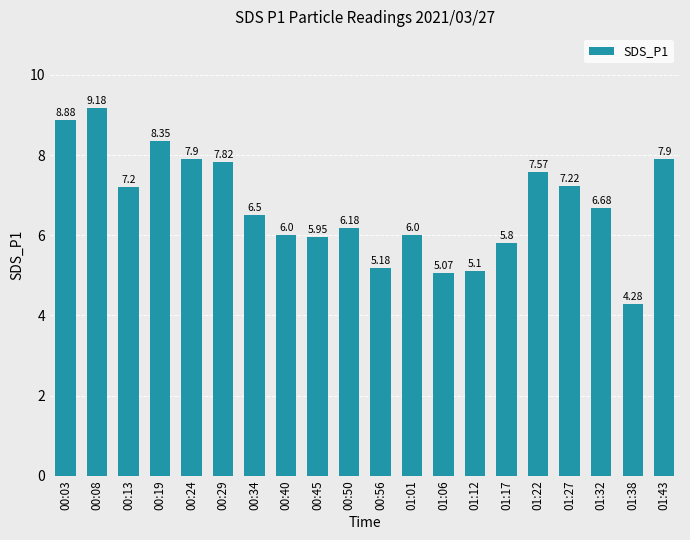

Between 00:08 and 01:22, which is larger?

00:08